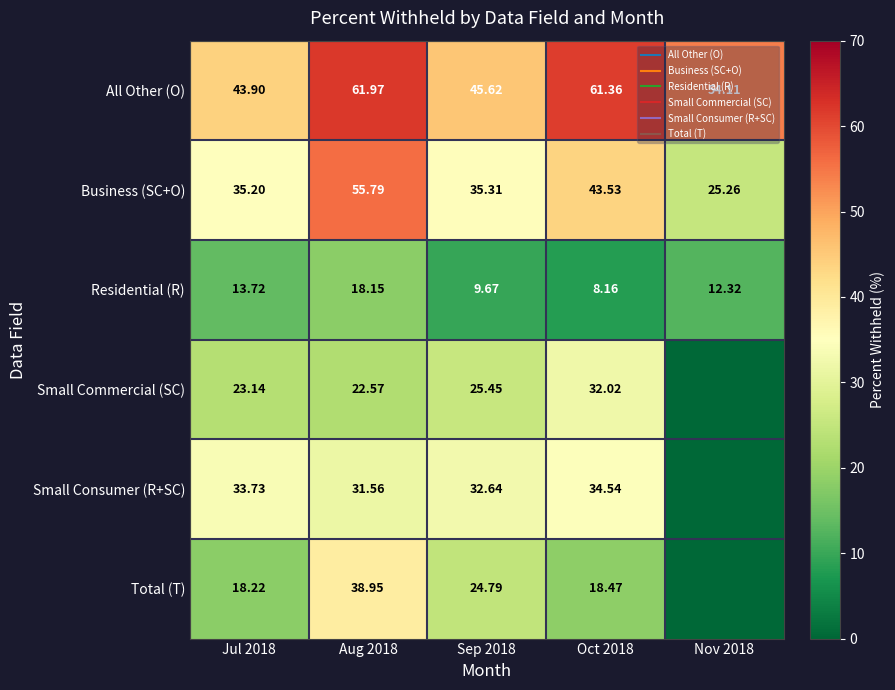

Is the value of Small Commercial (SC) at Sep 2018 greater than the value of Residential (R) at Sep 2018?

Yes